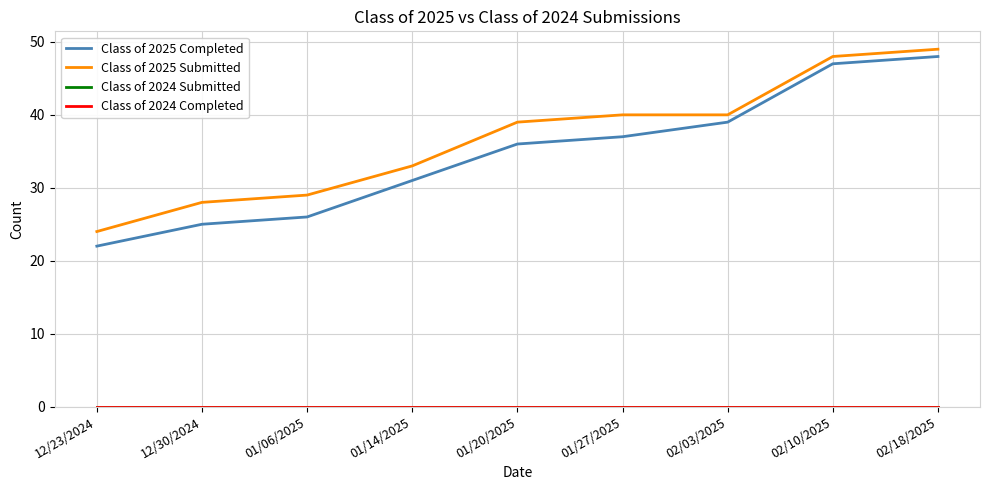

Does the chart have visible grid lines?

Yes